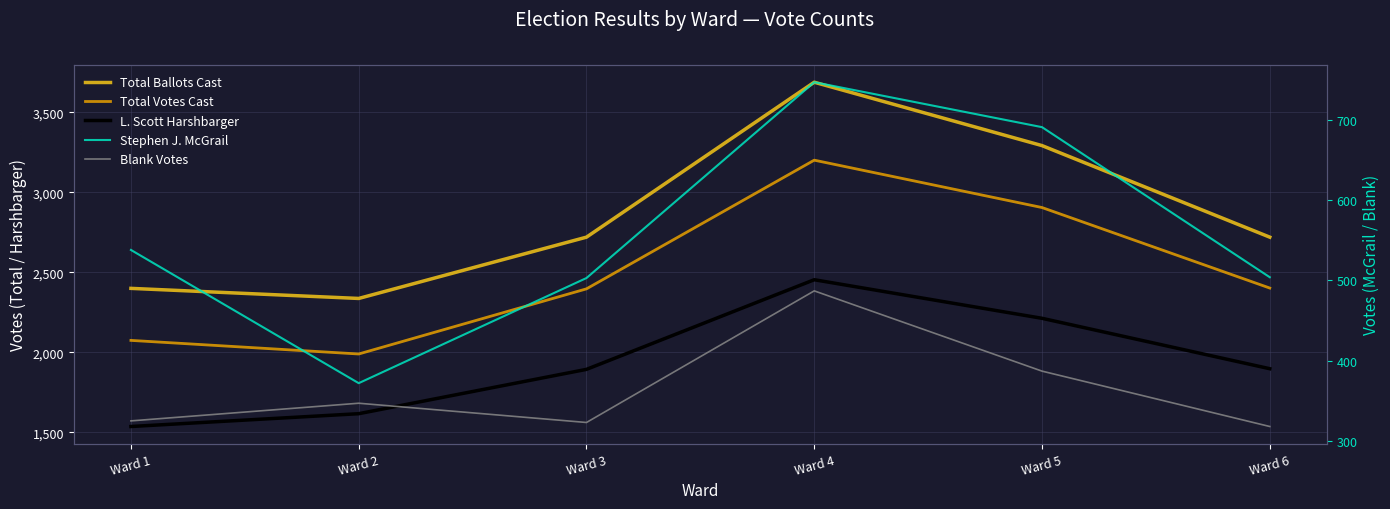

True or false: L. Scott Harshbarger and Total Votes Cast cross at least once.

False